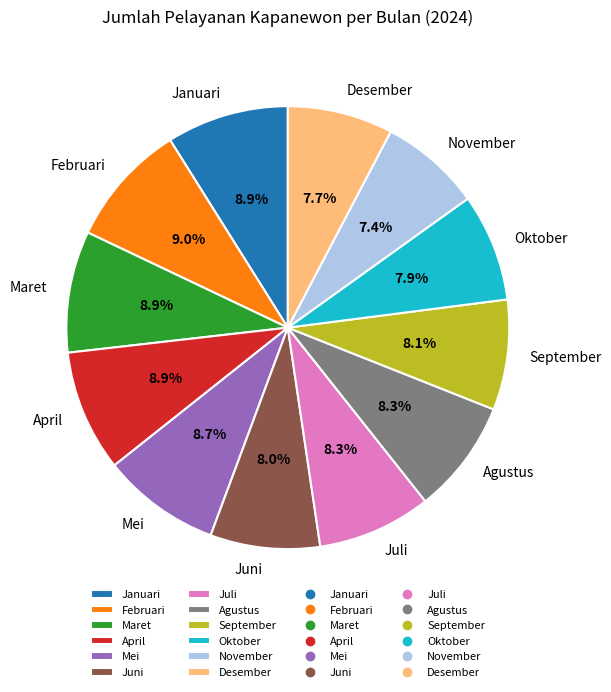

Does any single category account for the majority?

No